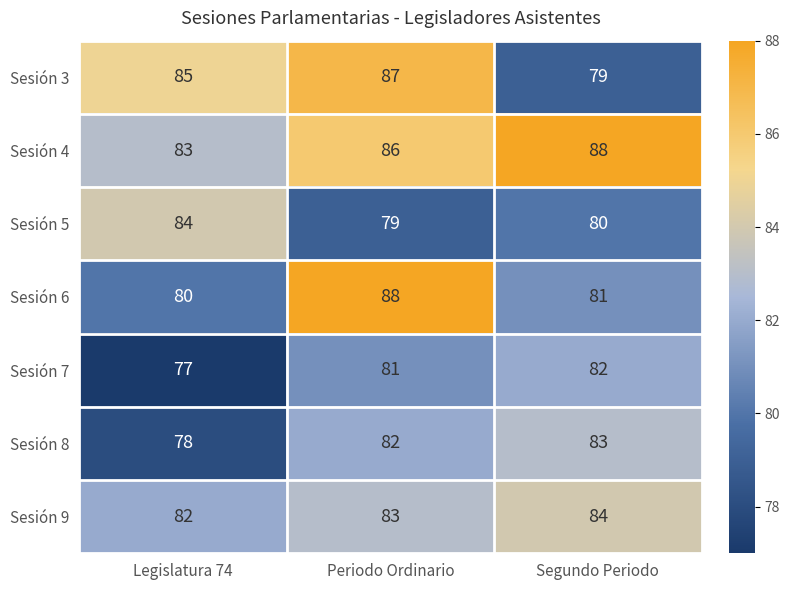

Which series changed the most between Periodo Ordinario and Segundo Periodo?

Sesión 3